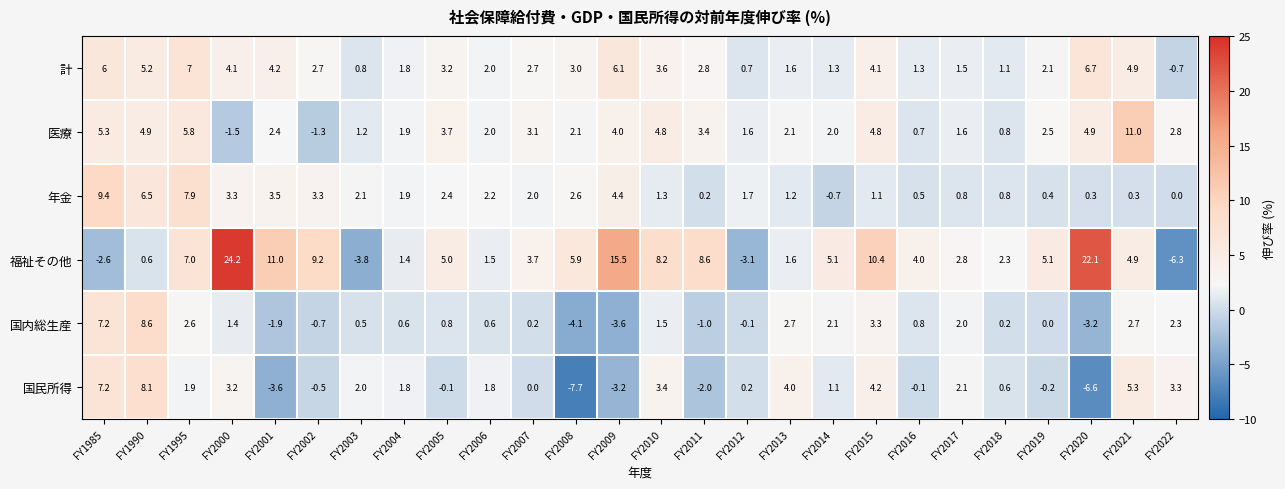

How many distinct data groups are displayed?

6